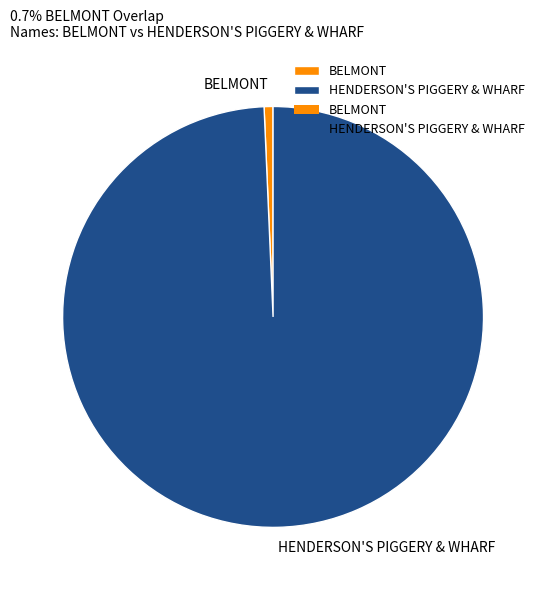

Which has a higher value, HENDERSON'S PIGGERY & WHARF or BELMONT?

HENDERSON'S PIGGERY & WHARF